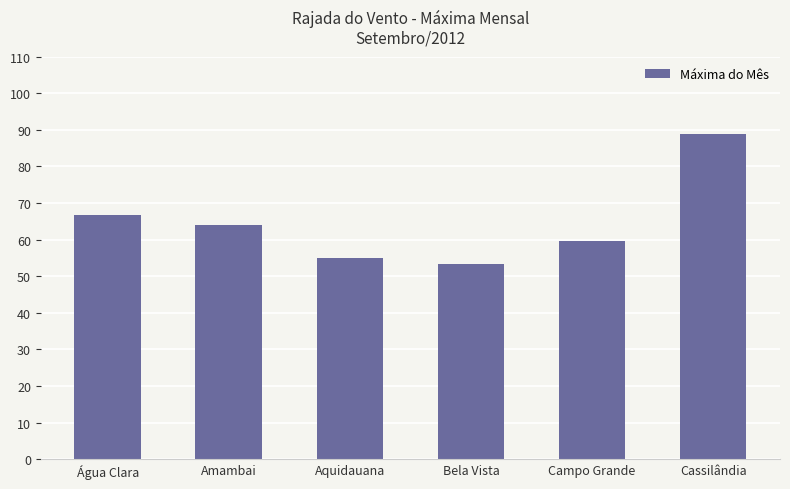

What is the label of the 5th bar from the right?

Amambai